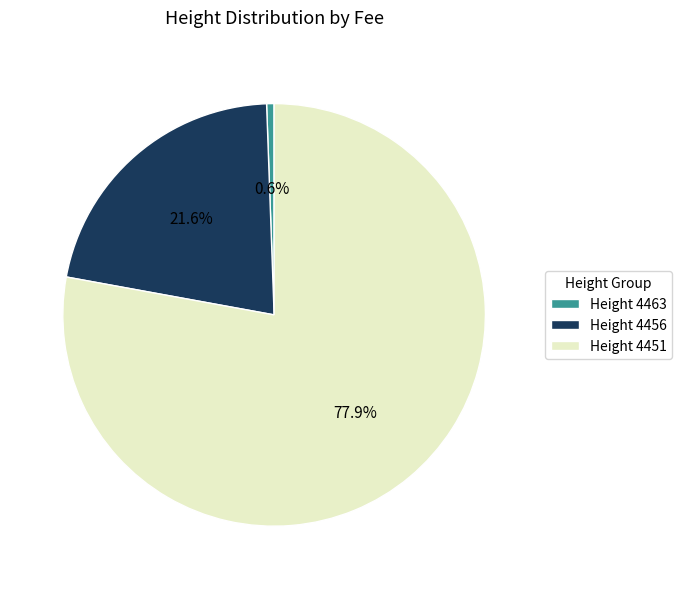

Does Height 4451 represent more than half of the total?

Yes